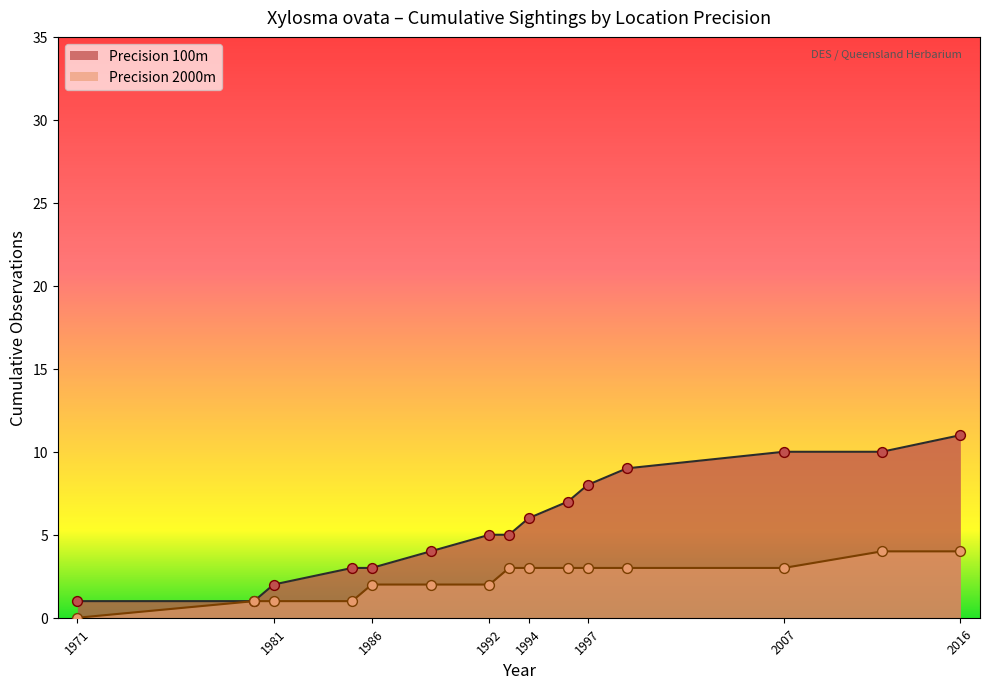

Between 2016 and 1997, which is larger?

2016